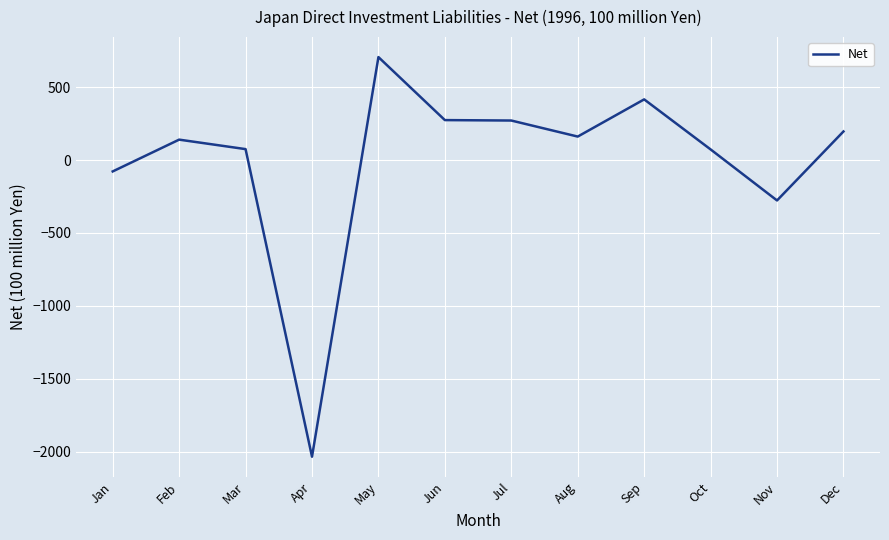

What is the smallest value displayed?

-2034